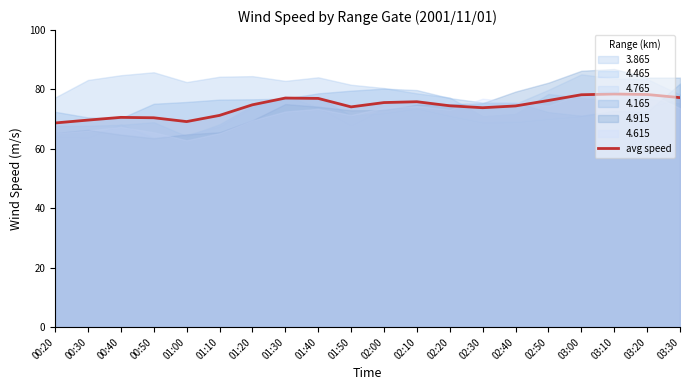

What is the label of the 5th point from the right?

02:50